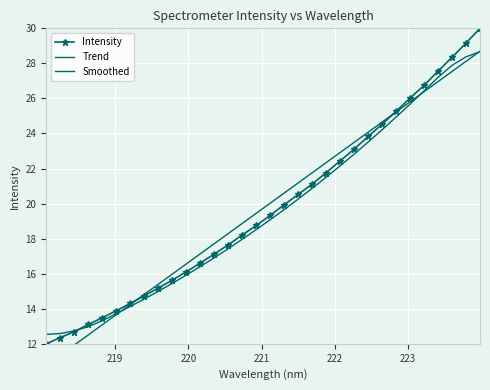

Which series has the largest range (max minus min)?

Intensity